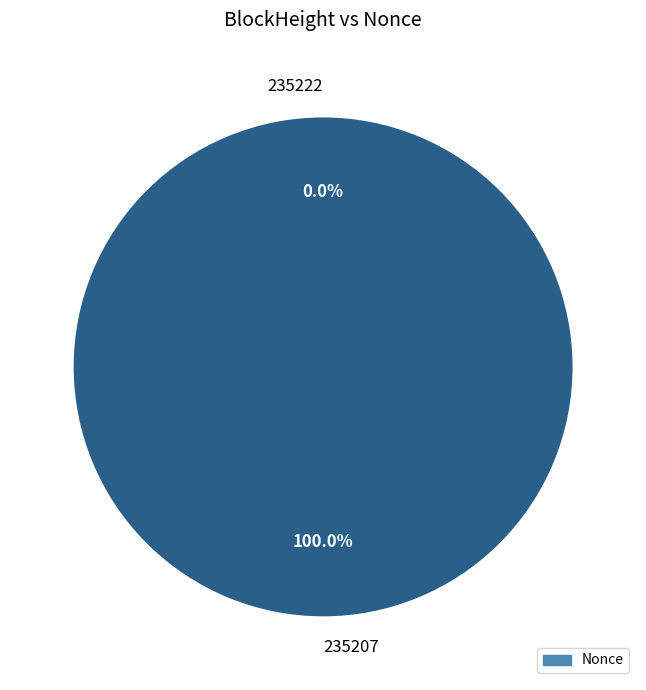

Which category has the biggest portion of the pie?

235207